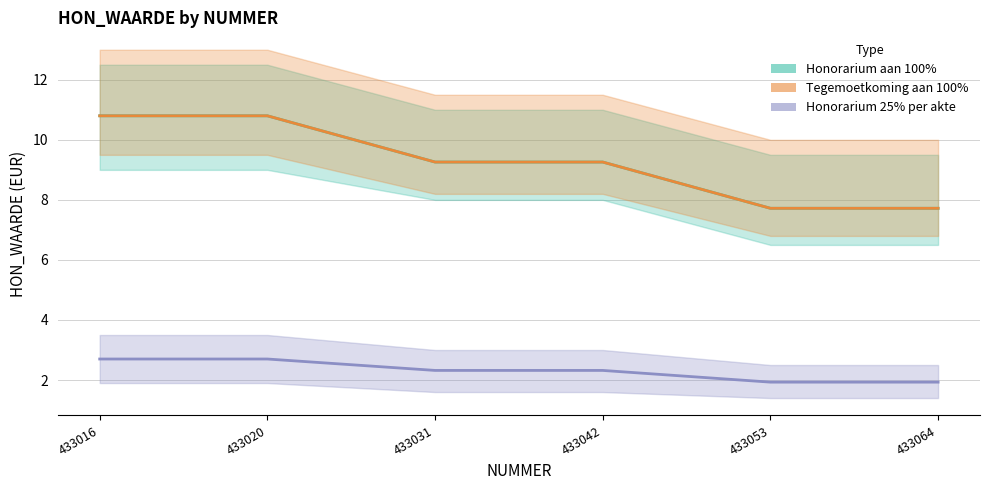

The value of Honorarium 25% per akte at 433031 is 2.3. True or false?

True